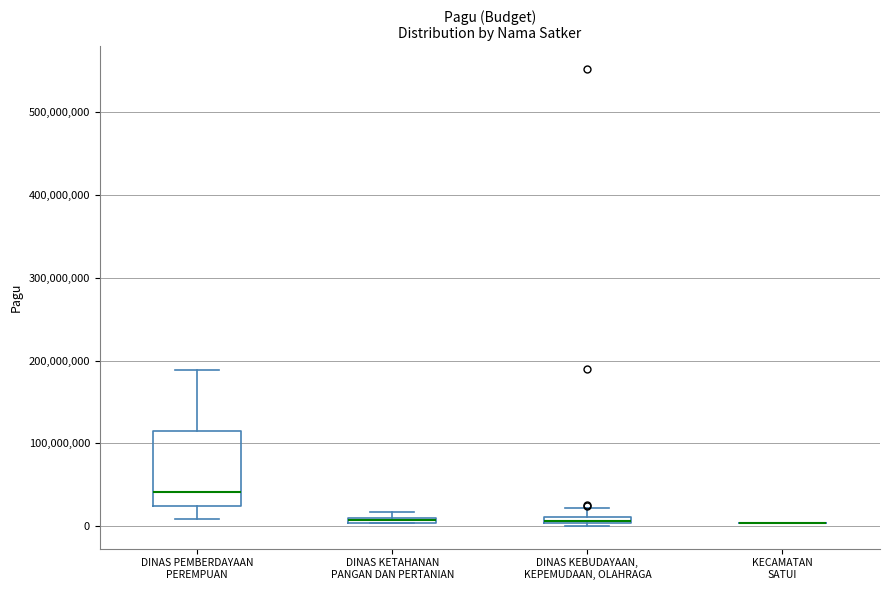

Which box is the tallest, from its lower edge to its upper edge?

DINAS PEMBERDAYAAN PEREMPUAN